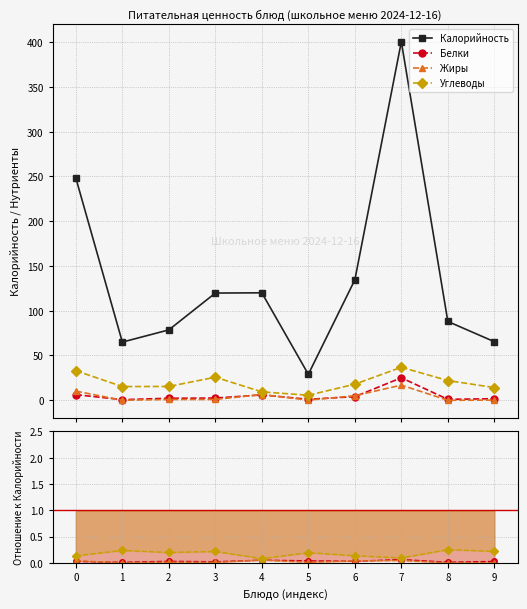

Which category has the lowest value in the Калорийность series?

5